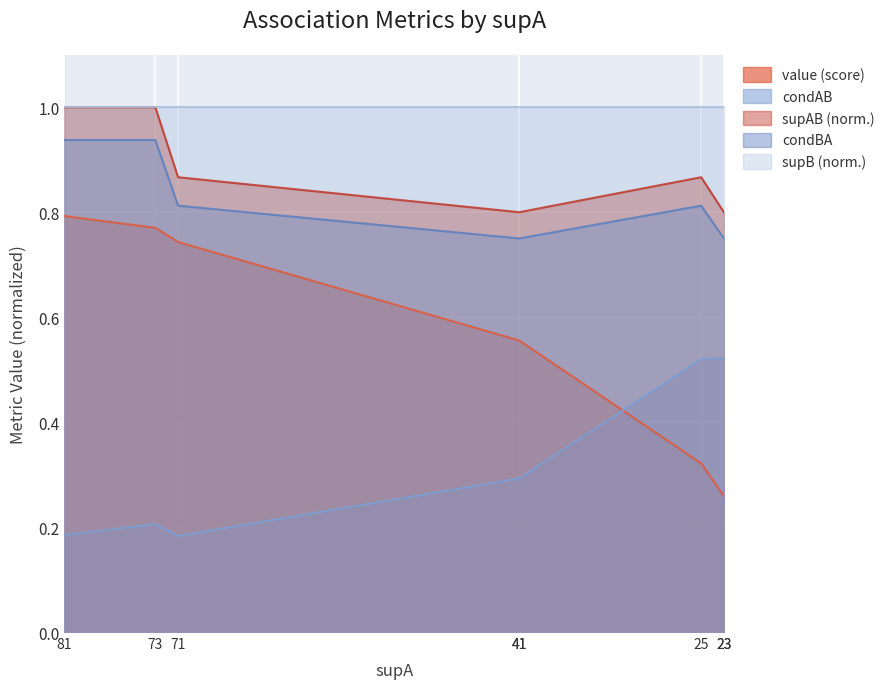

In condAB, how many points are lower than both neighbors (excluding endpoints)?

1